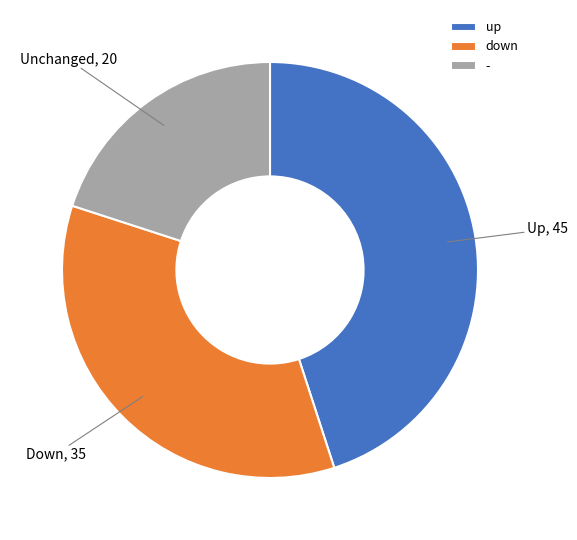

Do up and down together represent more than half of the pie?

Yes